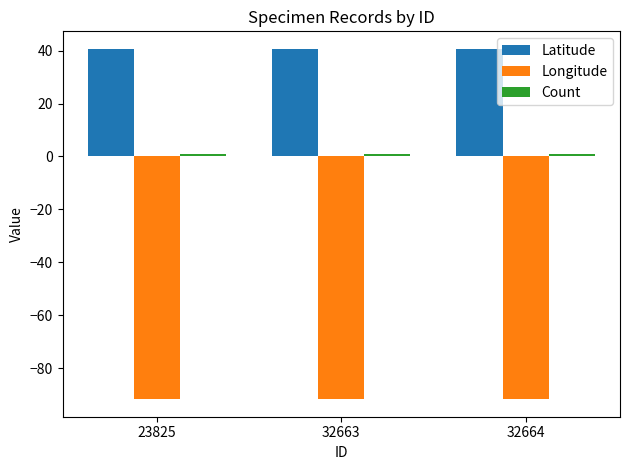

Is it true that Latitude equals 40.7 at 32664?

True